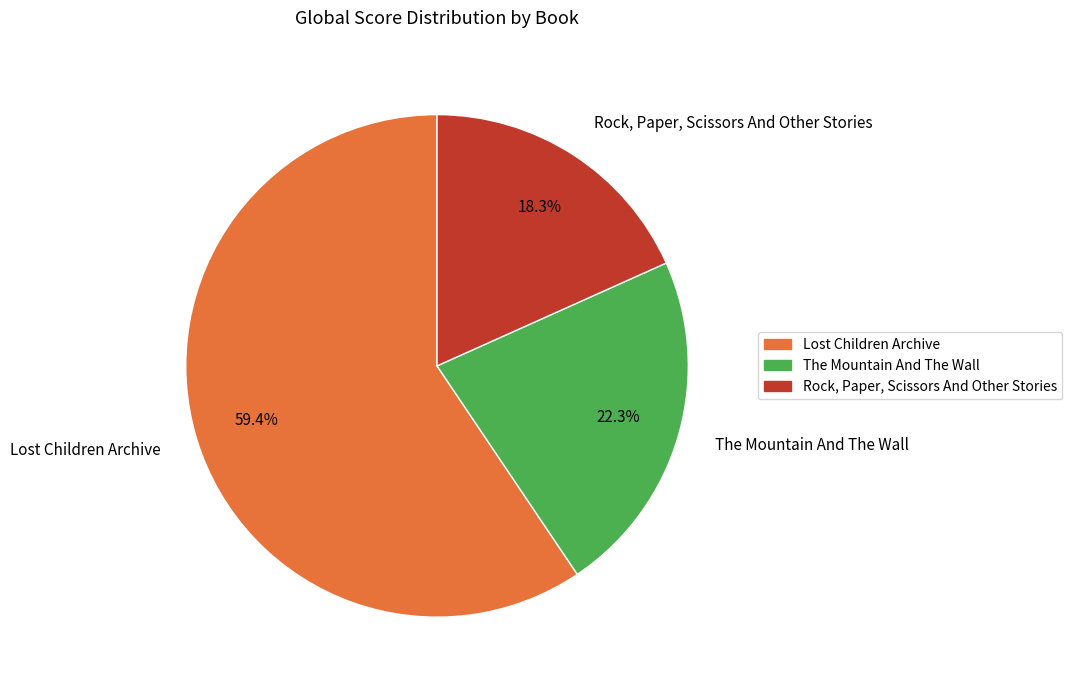

Combined, what portion of the pie is Lost Children Archive and Rock, Paper, Scissors And Other Stories?

77.7%